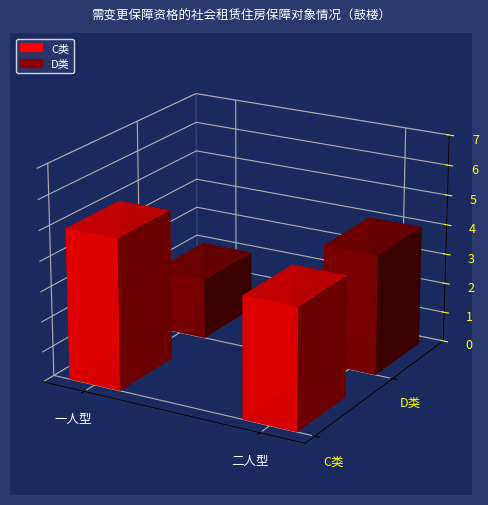

Read the D类 value at 二人型.

4